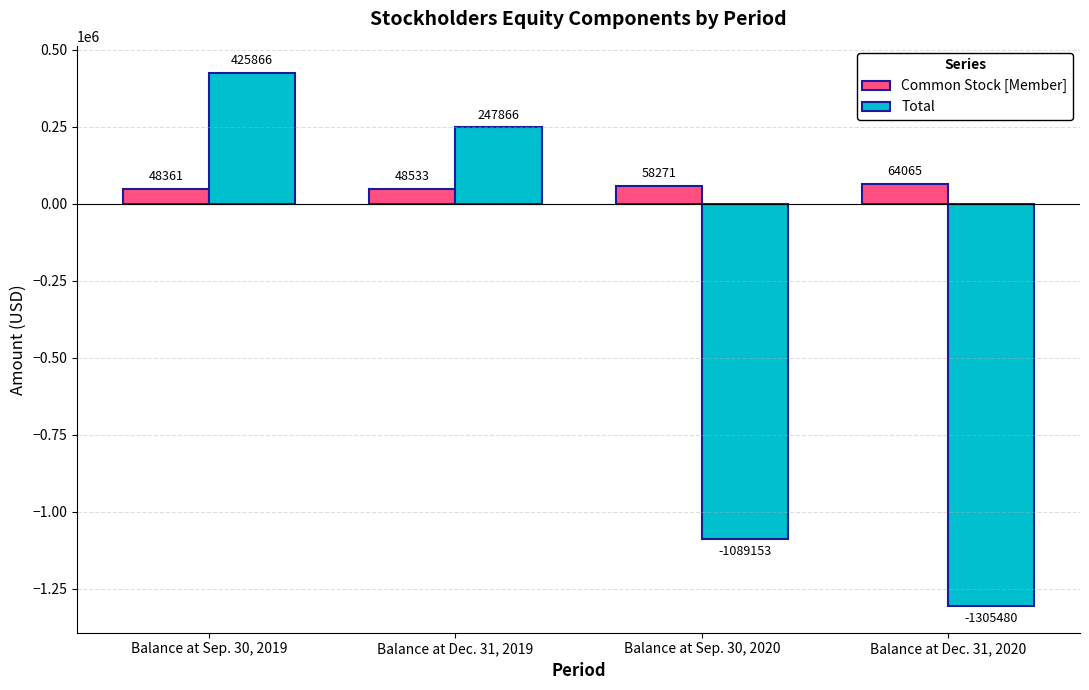

How many data points does each series have?

4